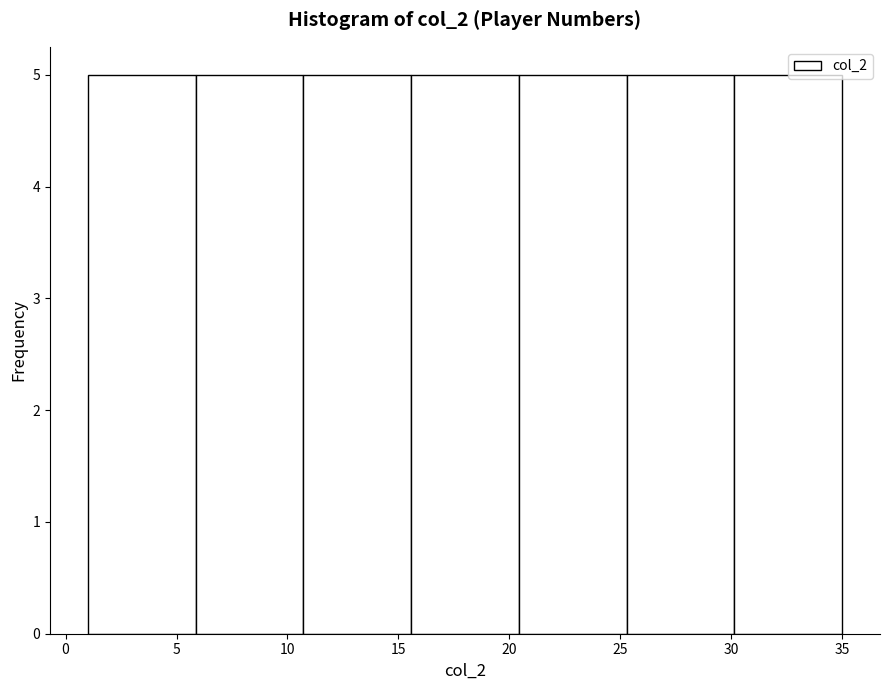

Reading left to right, transcribe this chart: for each bar, give the range it covers on the x-axis and its height. Neither the bar edges nor the heights are printed on the chart, so give them approximately, as read against the axes.

1.0 to 6.0: 5
6.0 to 10.5: 5
10.5 to 15.5: 5
15.5 to 20.5: 5
20.5 to 25.5: 5
25.5 to 30.0: 5
30.0 to 35.0: 5